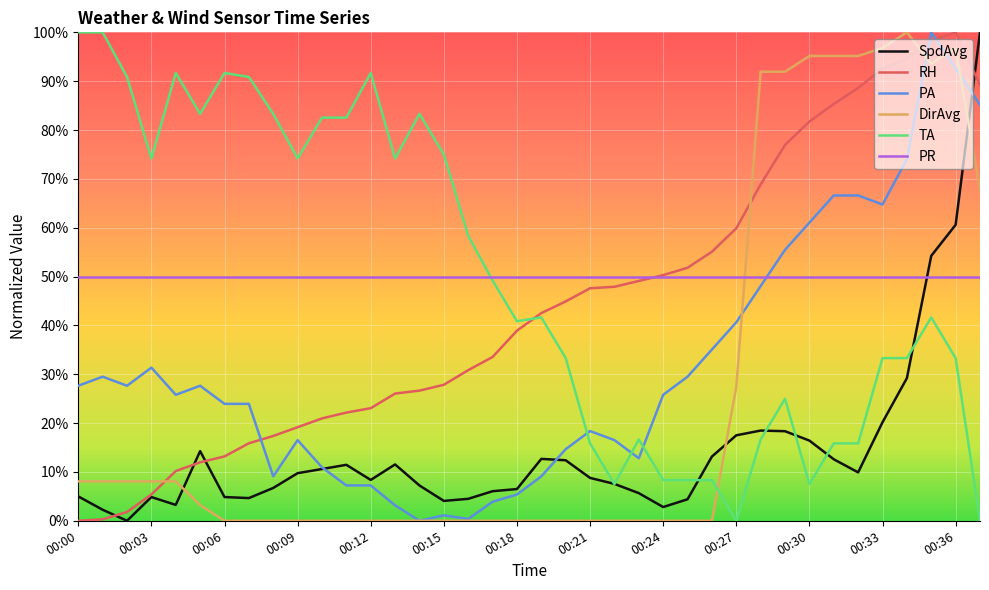

What are all the series names shown in the legend?

SpdAvg, RH, PA, DirAvg, TA, PR